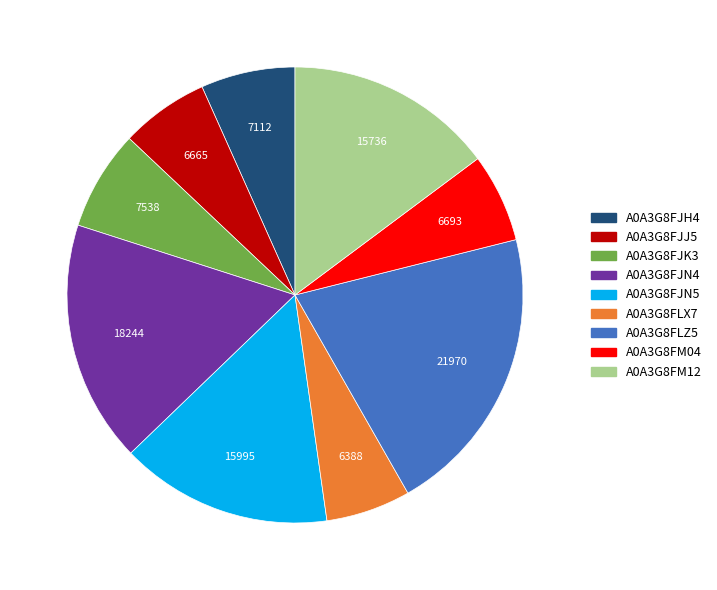

Is it true that A0A3G8FJJ5 is 6% of the pie?

True